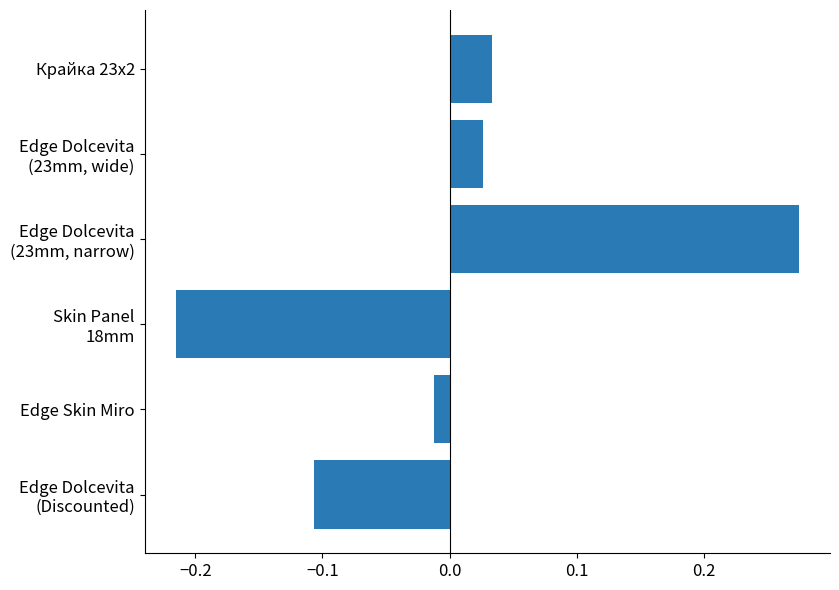

What position from the bottom is Edge Skin Miro?

2